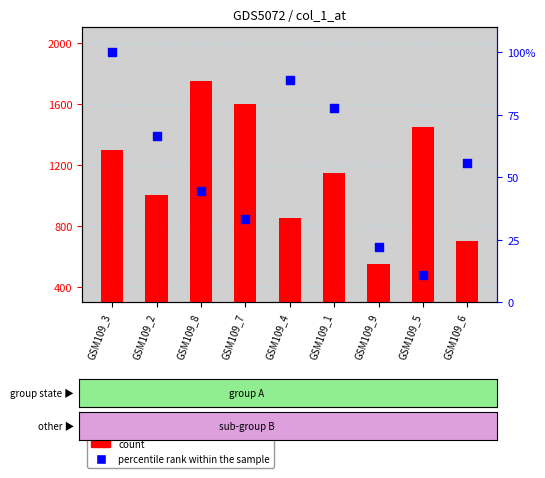

What is the total value across all series at GSM109_4?

938.9